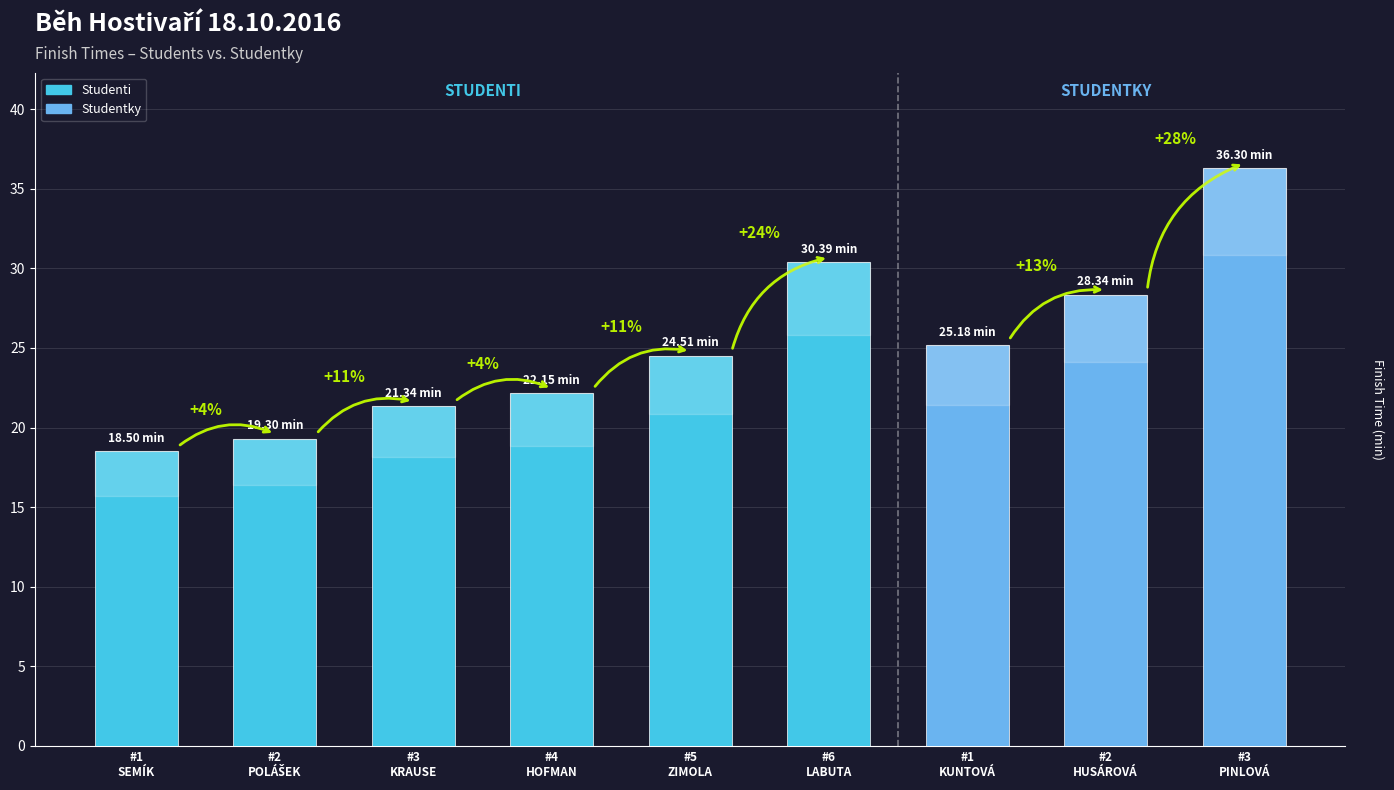

Reading left to right, what are all the values shown in this chart?

#1
SEMÍK=18.5	#2
POLÁŠEK=19.3	#3
KRAUSE=21.3	#4
HOFMAN=22.1	#5
ZIMOLA=24.5	#6
LABUTA=30.4	#1
KUNTOVÁ=25.2	#2
HUSÁROVÁ=28.3	#3
PINLOVÁ=36.3